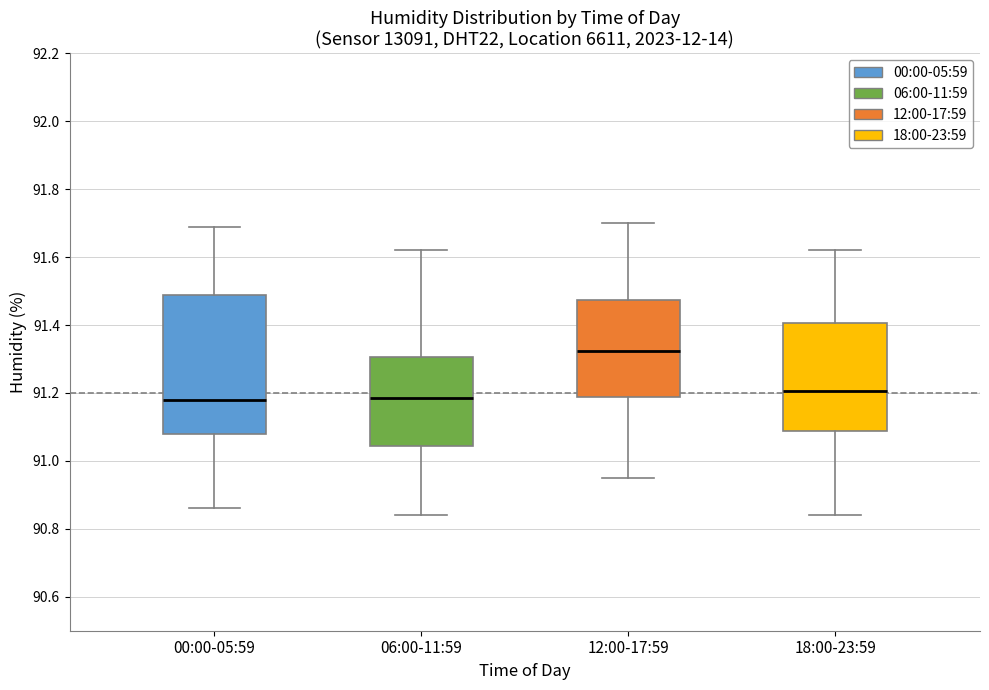

Where does the median line of the box for 12:00-17:59 sit on the y-axis? The values are not printed on the chart, so give them approximately, as read against the axis.

91.32